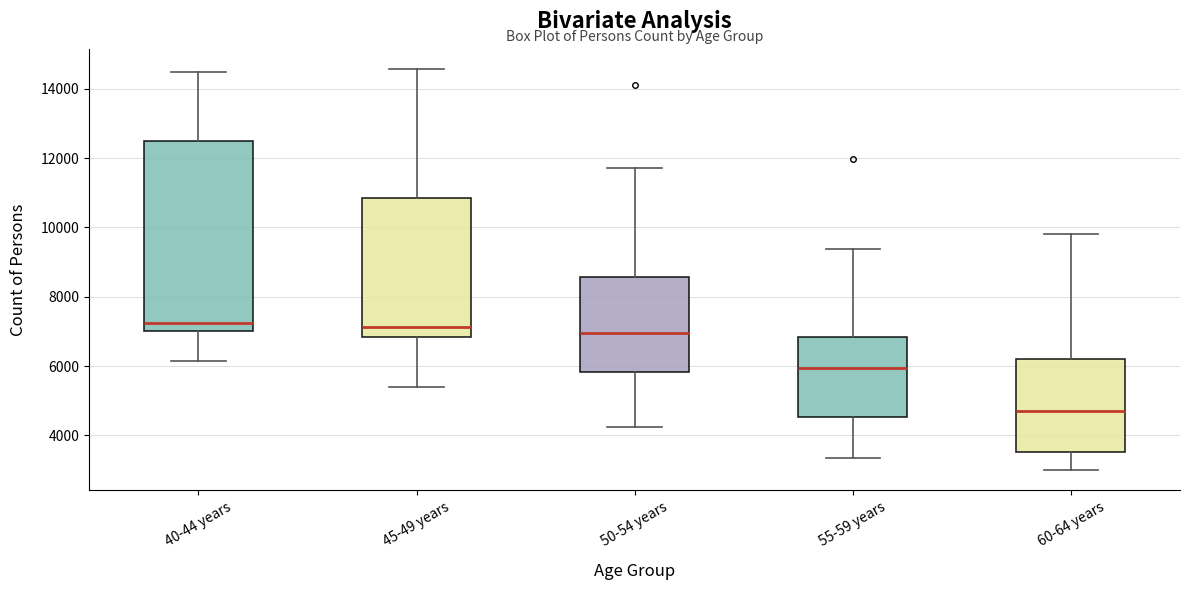

Where is the lower edge of the box for 60-64 years on the y-axis? The values are not printed on the chart, so give them approximately, as read against the axis.

3600